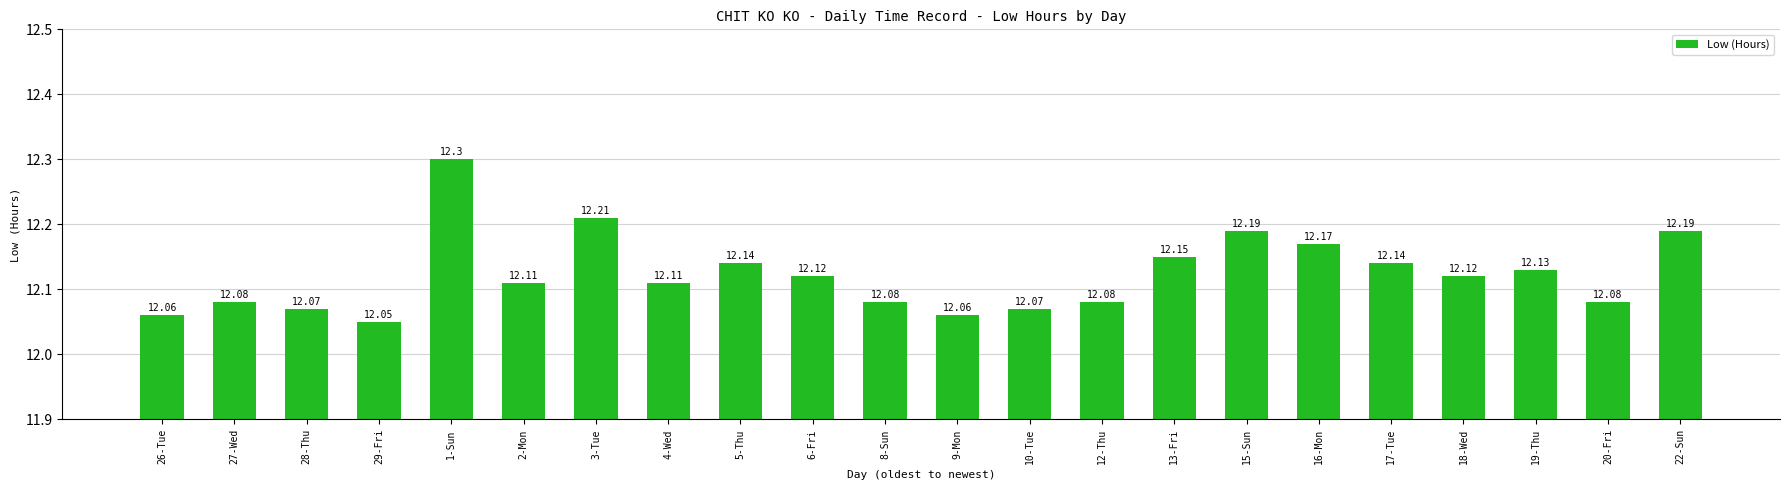

Which has a higher value, 2-Mon or 10-Tue?

2-Mon